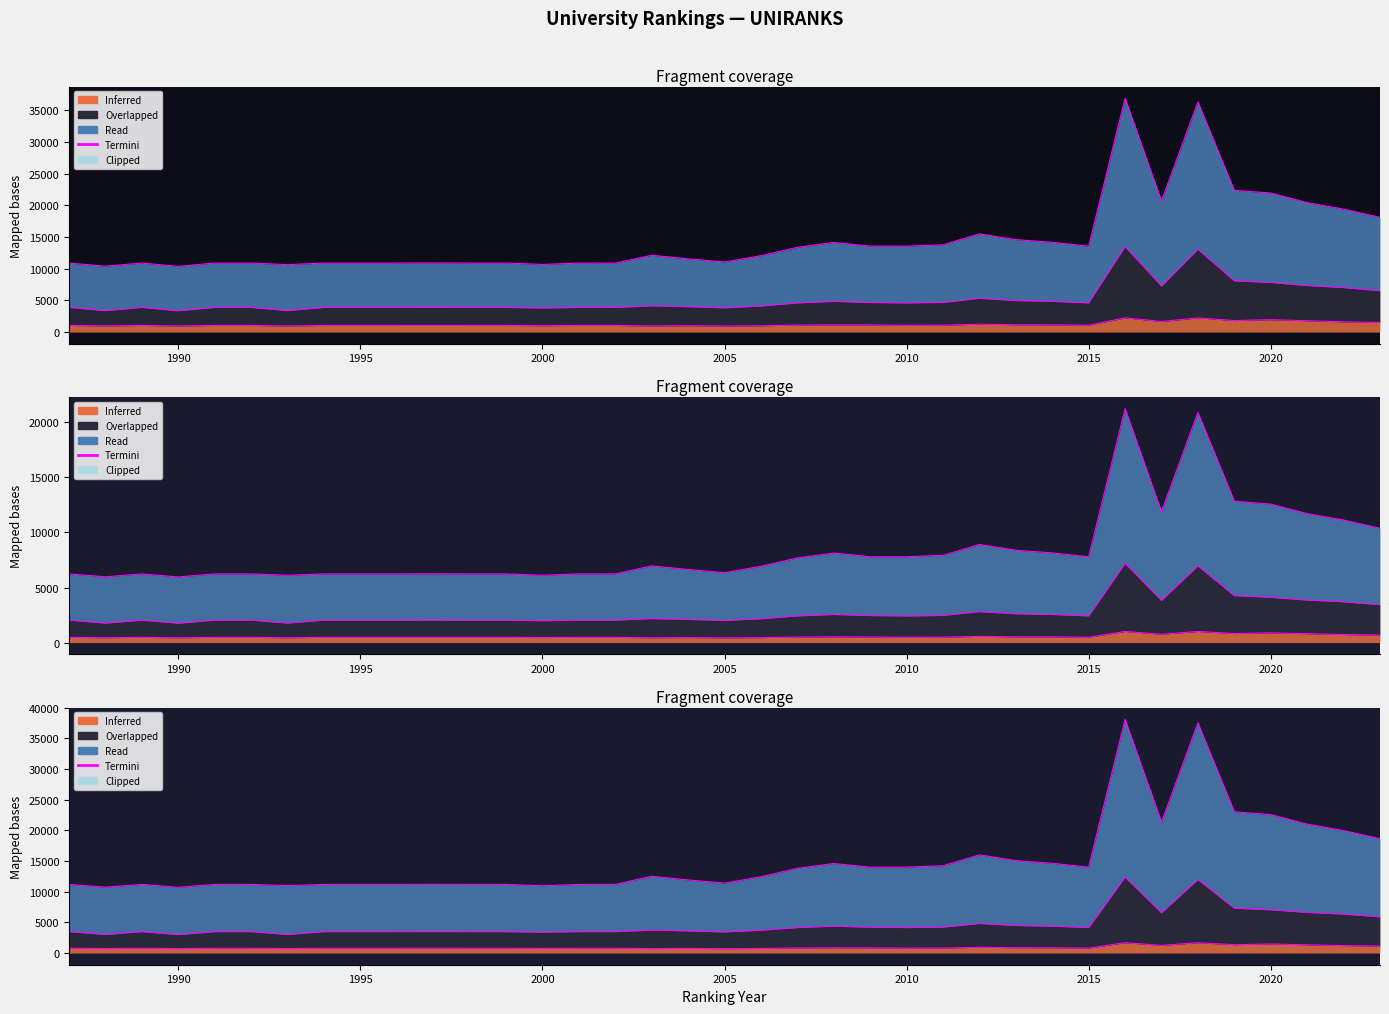

Reading left to right, extract all data points from this chart.

world rank: 1987=11190.0	1988=10736.4	1989=11190.0	1990=10713.8	1991=11190.0	1992=11190.0	1993=10998.2	1994=11190.0	1995=11190.0	1996=11190.0	1997=11209.7	1998=11190.0	1999=11190.0	2000=10971.1	2001=11190.0	2002=11188.3	2003=12516.8	2004=11912.8	2005=11403.2	2006=12440.2	2007=13808.3	2008=14598.6	2009=14002.0	2010=14010.7	2011=14235.3	2012=15998.6	2013=15067.8	2014=14628.2	2015=14000.2	2016=38122.6	2017=21351.7	2018=37536.6	2019=23035.7	2020=22564.0	2021=21016.9	2022=19968.1	2023=18634.7
continent rank: 1987=3484.4	1988=3017.7	1989=3484.4	1990=2999.5	1991=3484.4	1992=3484.4	1993=3023.2	1994=3484.4	1995=3484.4	1996=3484.4	1997=3494.3	1998=3484.4	1999=3484.4	2000=3399.8	2001=3484.4	2002=3483.9	2003=3733.3	2004=3604.5	2005=3439.2	2006=3707.2	2007=4148.1	2008=4370.8	2009=4204.3	2010=4149.2	2011=4218.7	2012=4813.8	2013=4486.9	2014=4372.9	2015=4151.9	2016=12370.5	2017=6568.8	2018=11974.8	2019=7307.9	2020=7046.3	2021=6612.3	2022=6346.8	2023=5896.7
country rank: 1987=1041.0	1988=981.0	1989=1041.0	1990=972.0	1991=1041.0	1992=1041.0	1993=977.0	1994=1041.0	1995=1041.0	1996=1041.0	1997=1044.0	1998=1041.0	1999=1041.0	2000=1008.0	2001=1041.0	2002=1039.0	2003=970.0	2004=1006.0	2005=954.0	2006=991.0	2007=1100.0	2008=1141.0	2009=1123.0	2010=1066.0	2011=1089.0	2012=1244.0	2013=1159.0	2014=1140.0	2015=1076.0	2016=2244.0	2017=1665.0	2018=2242.0	2019=1812.0	2020=1956.0	2021=1789.0	2022=1616.0	2023=1515.0